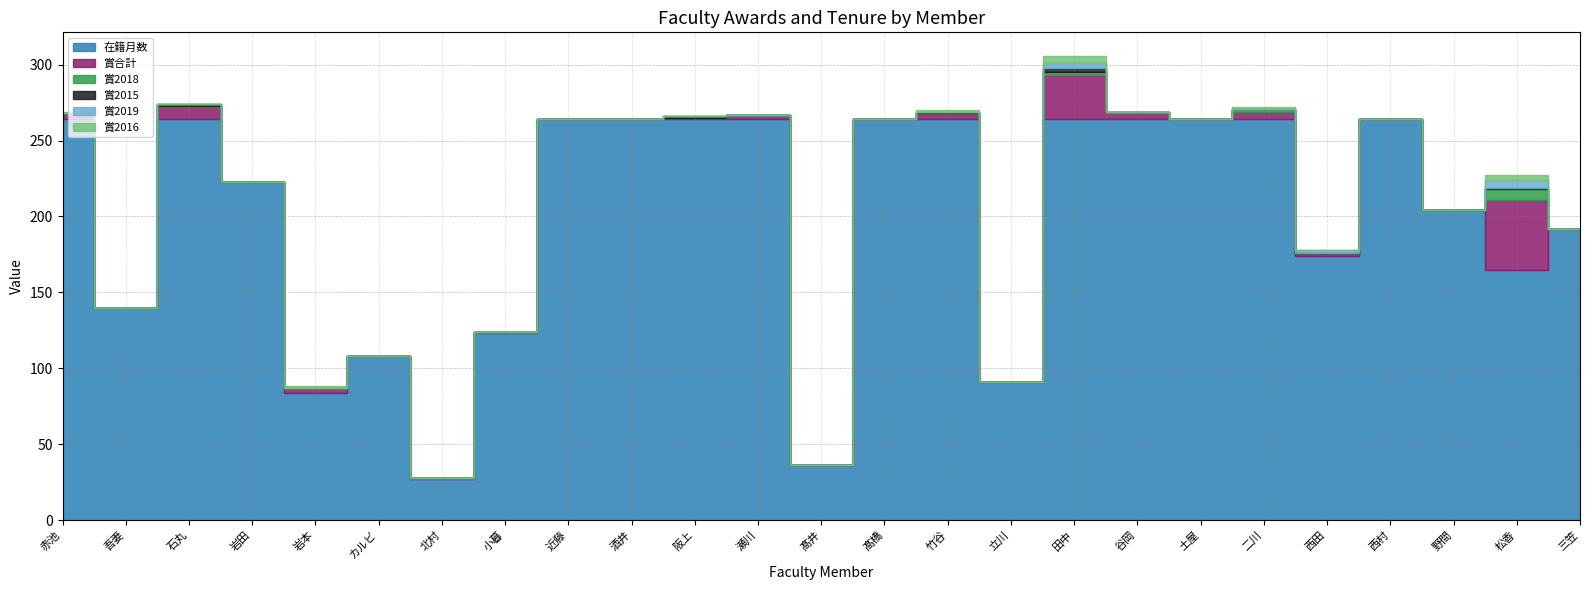

What is the label of the 14th point from the right?

瀬川